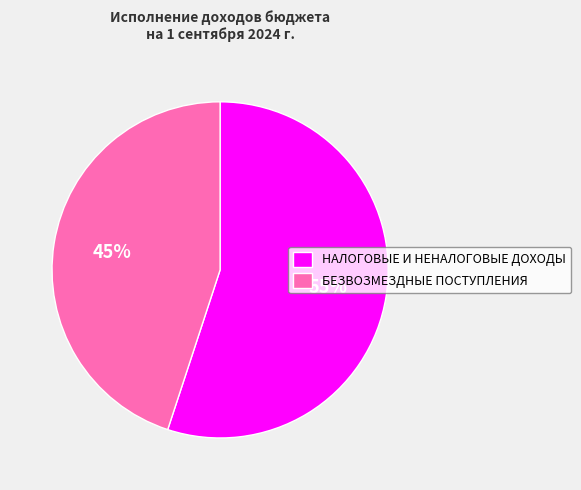

Count the number of slices in the pie.

2